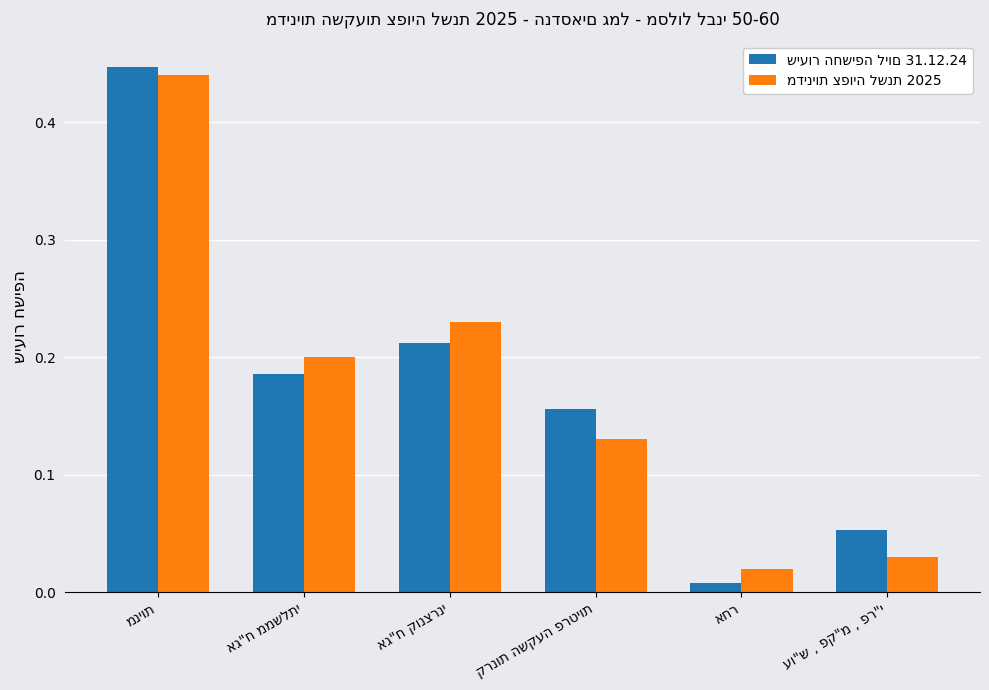

Count the number of data series in this chart.

2